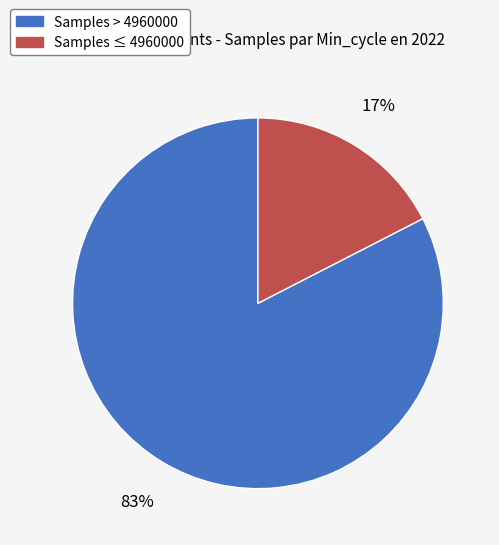

To the nearest percent, what is the average slice percentage?

50%